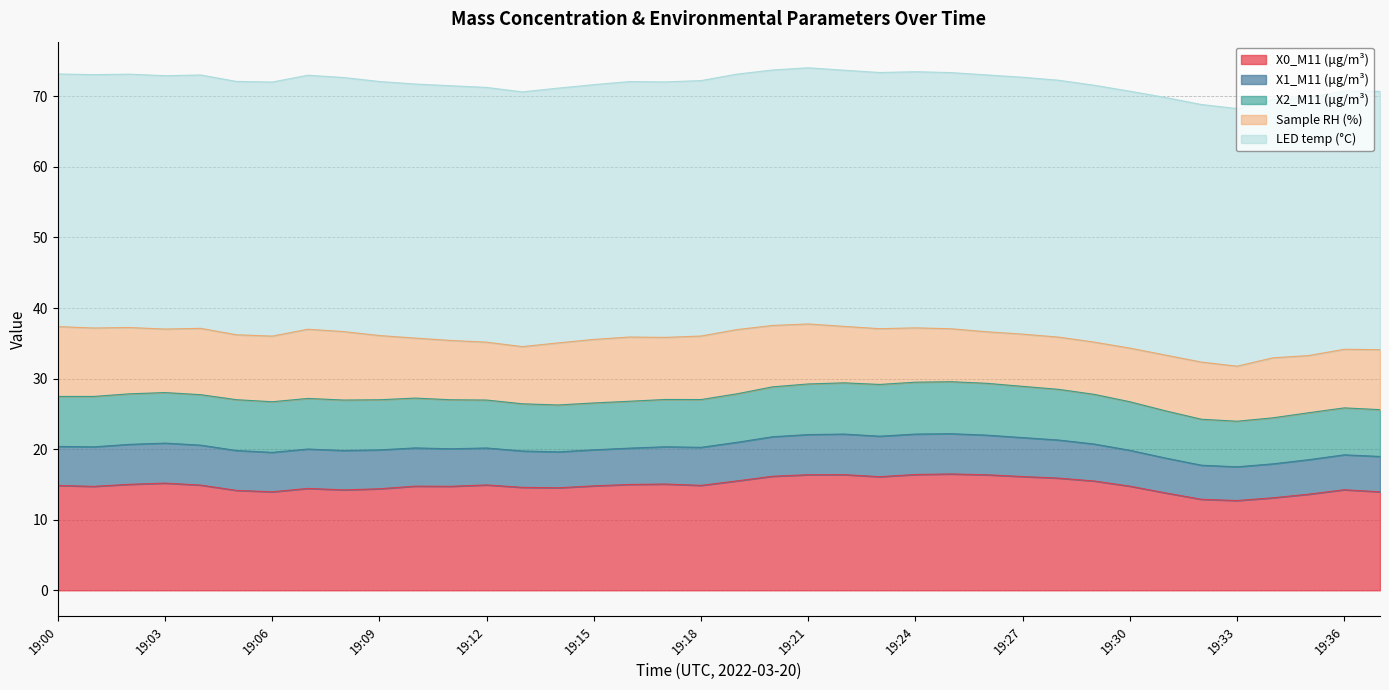

What are all the series names shown in the legend?

X0_M11 (μg/m³), X1_M11 (μg/m³), X2_M11 (μg/m³), Sample RH (%), LED temp (°C)